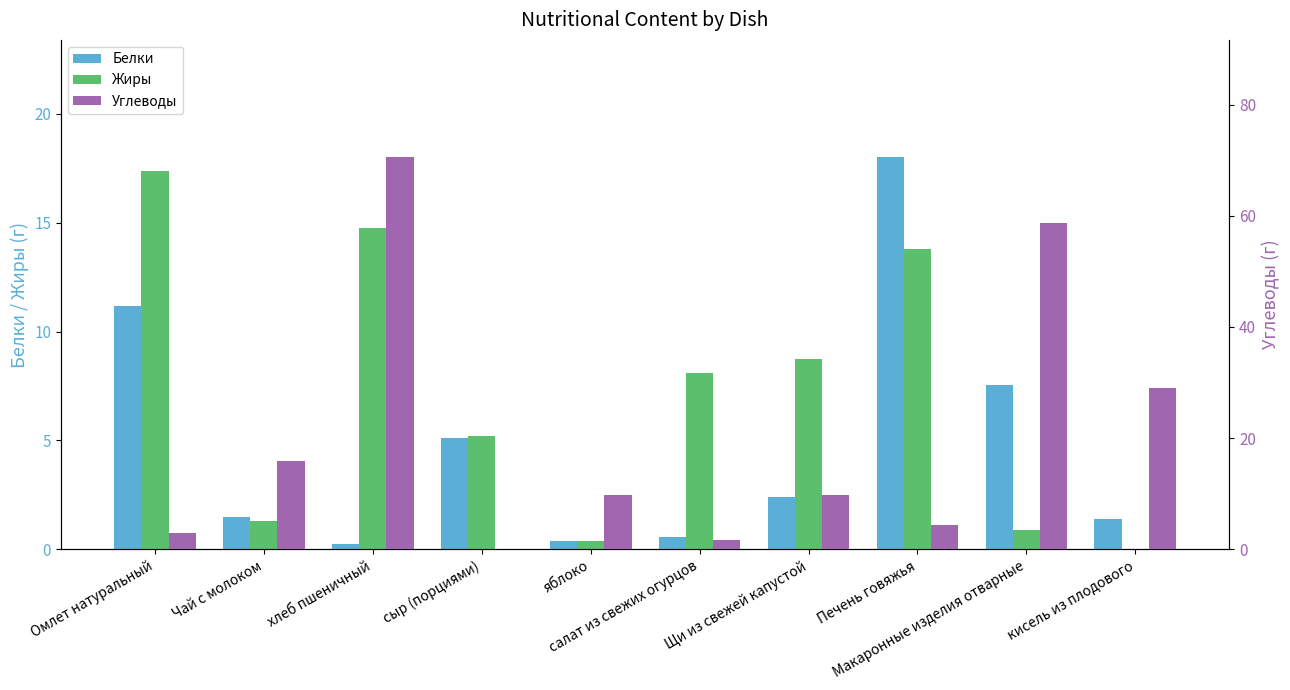

Rank the categories by Углеводы value from lowest to highest.

сыр (порциями), салат из свежих огурцов, Омлет натуральный, Печень говяжья, Щи из свежей капустой, яблоко, Чай с молоком, кисель из плодового, Макаронные изделия отварные, хлеб пшеничный